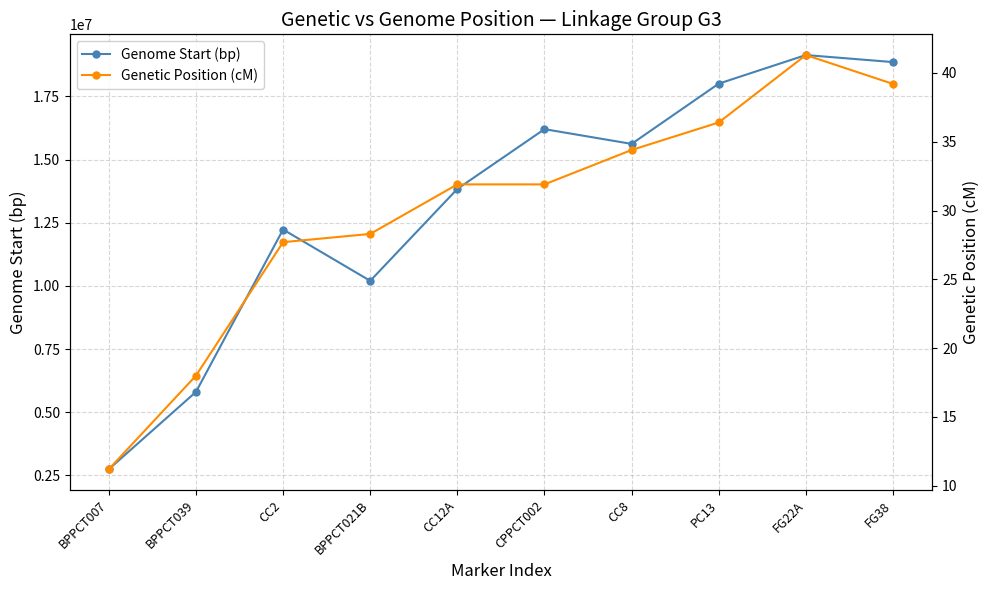

Is this an area chart (filled region under the line)?

No